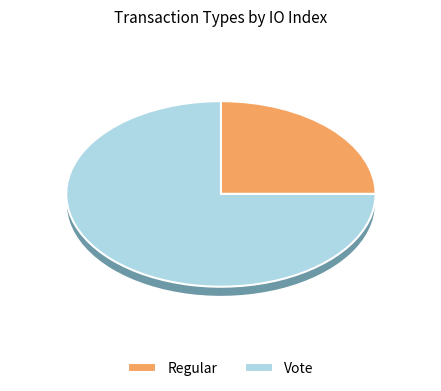

What is the change in value from Regular to Vote?

+2